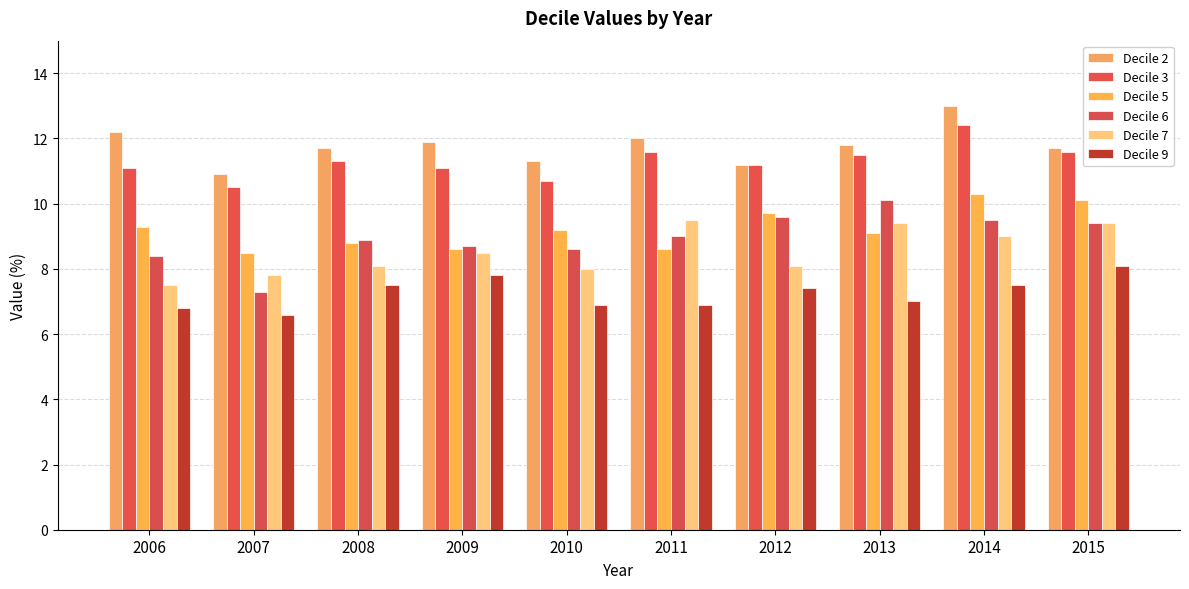

What is the average value of the Decile 9 series?

7.2